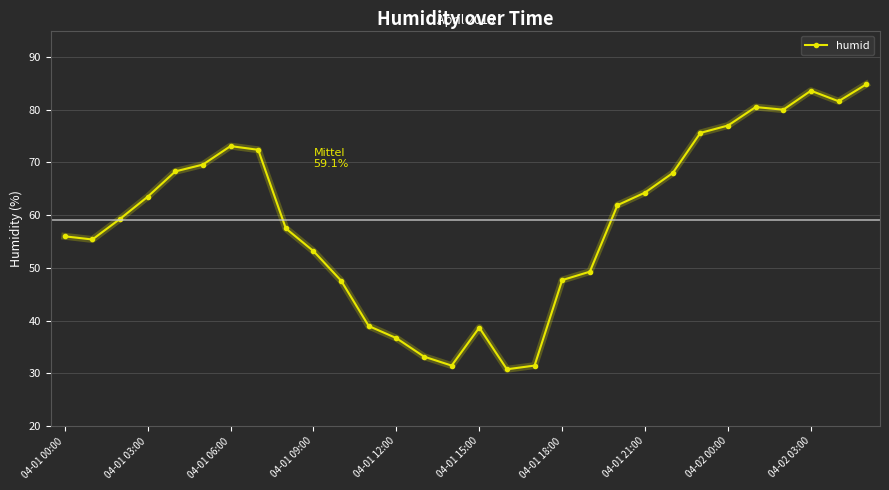

What is the difference between the maximum and minimum values?

54.0